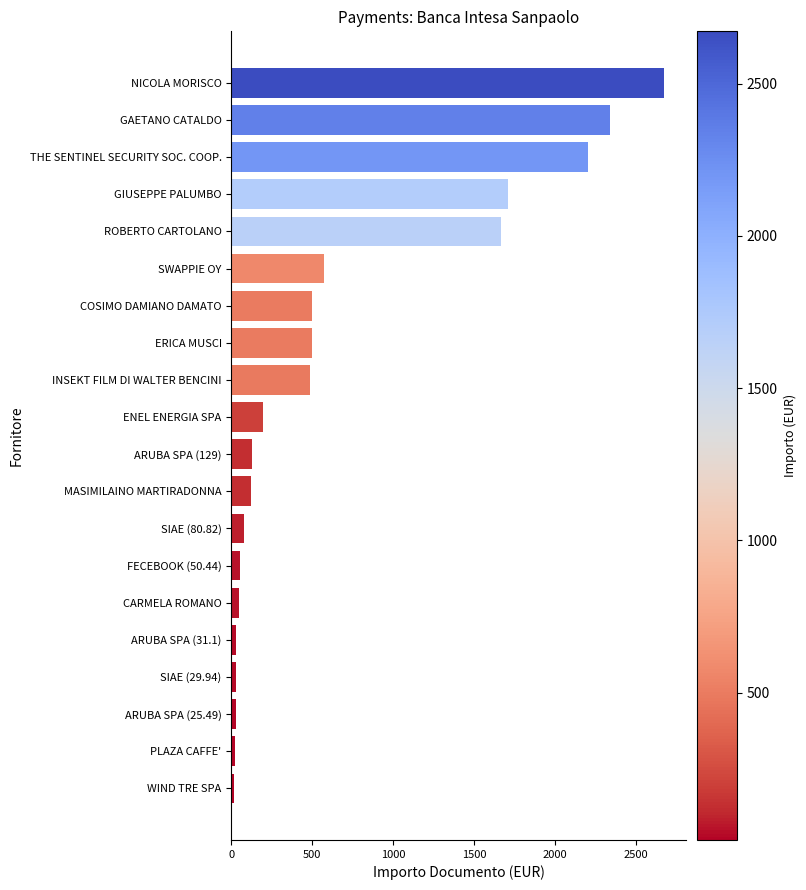

What is the sum of all values?

13392.9